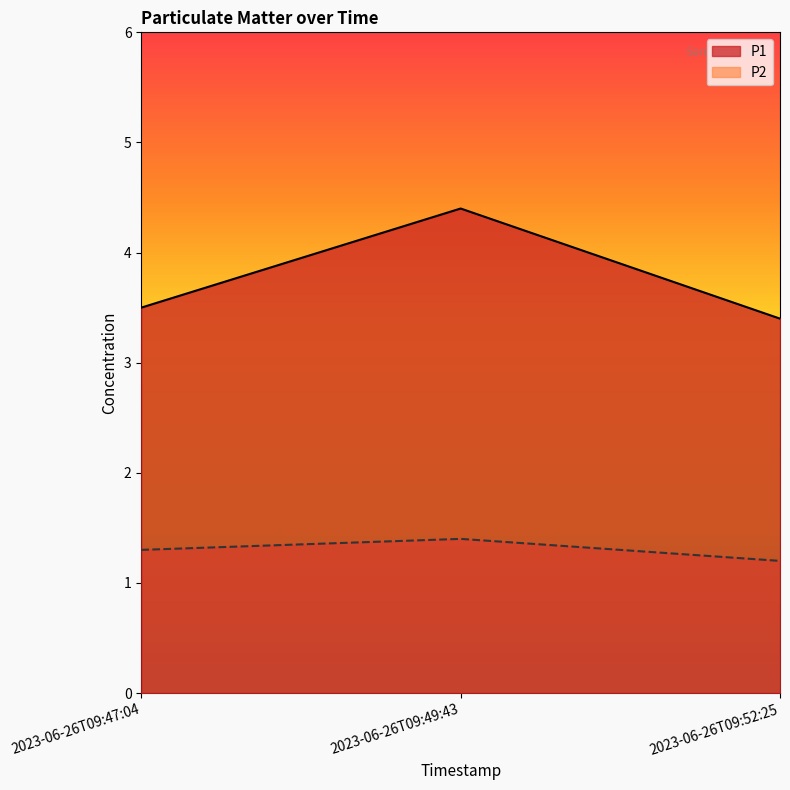

Is the value of P1 at 2023-06-26T09:47:04 greater than the value of P2 at 2023-06-26T09:49:43?

Yes